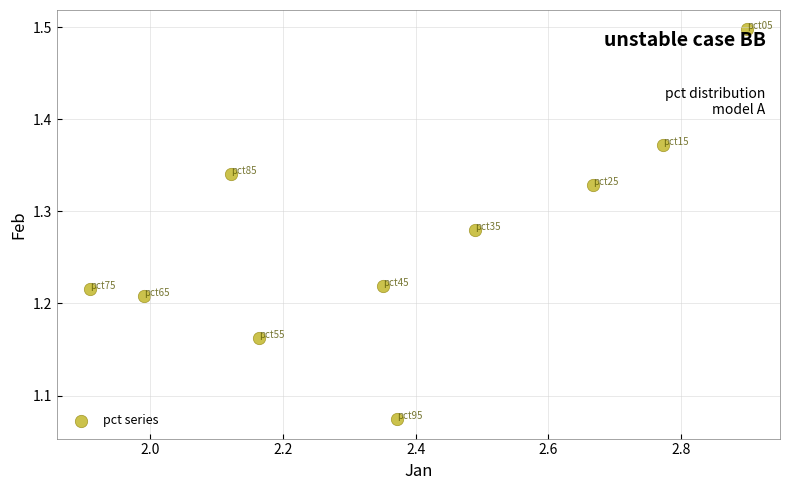

What is the range of Y values (max minus min)?

0.4